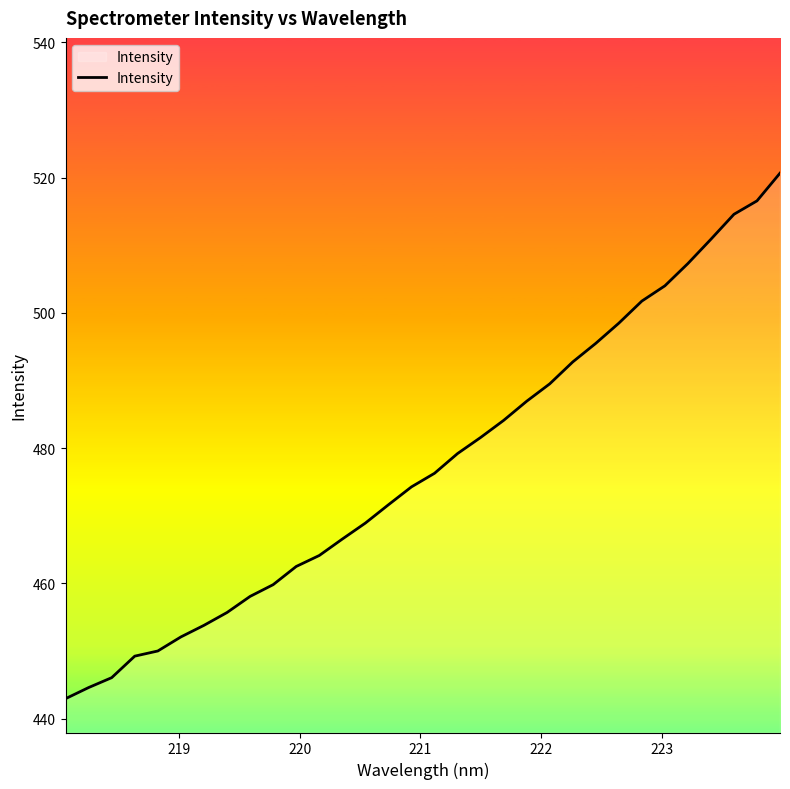

What is the minimum value shown in the chart?

443.0